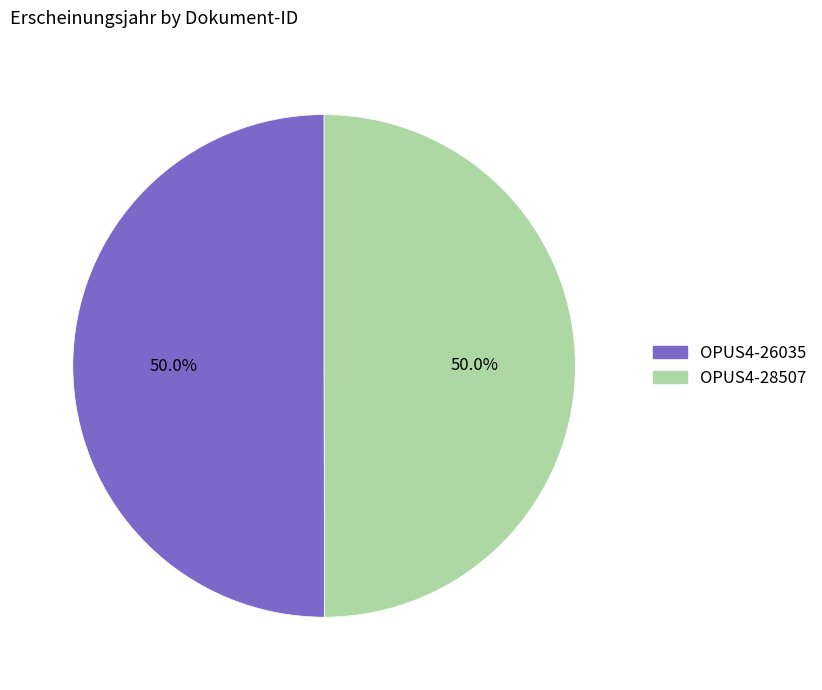

Combined, what portion of the pie is OPUS4-26035 and OPUS4-28507?

100.0%